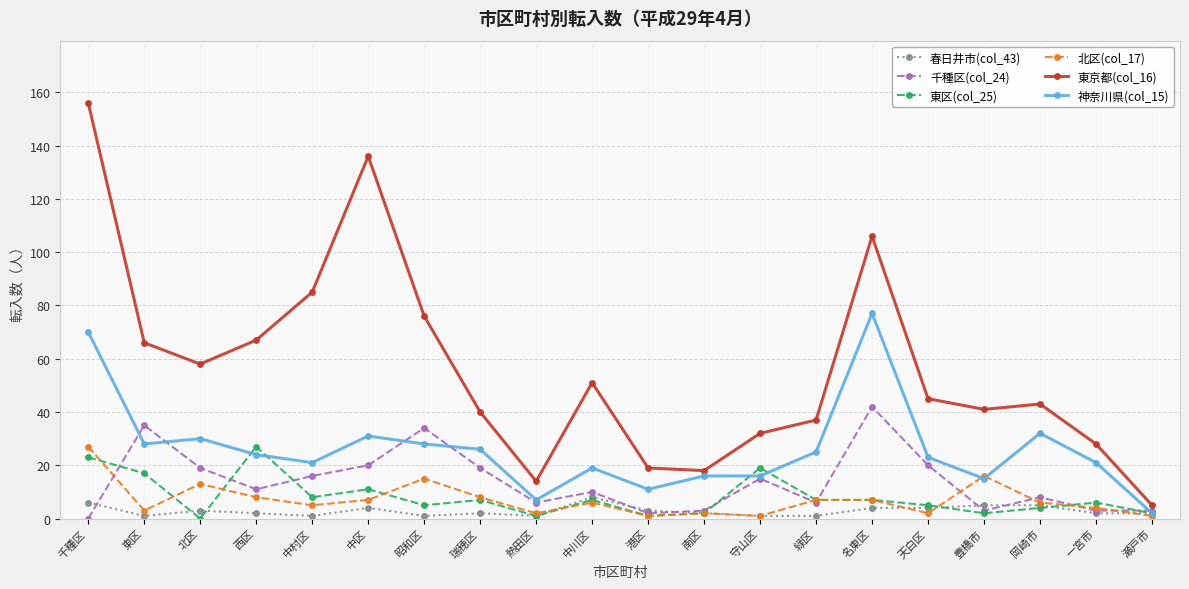

What is the average value of the 神奈川県(col_15) series?

26